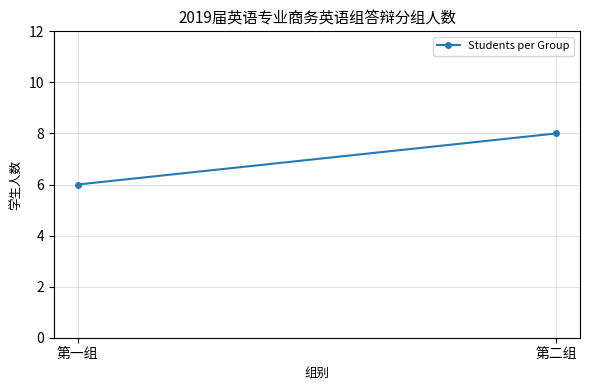

Rank the categories by value from highest to lowest.

第二组, 第一组